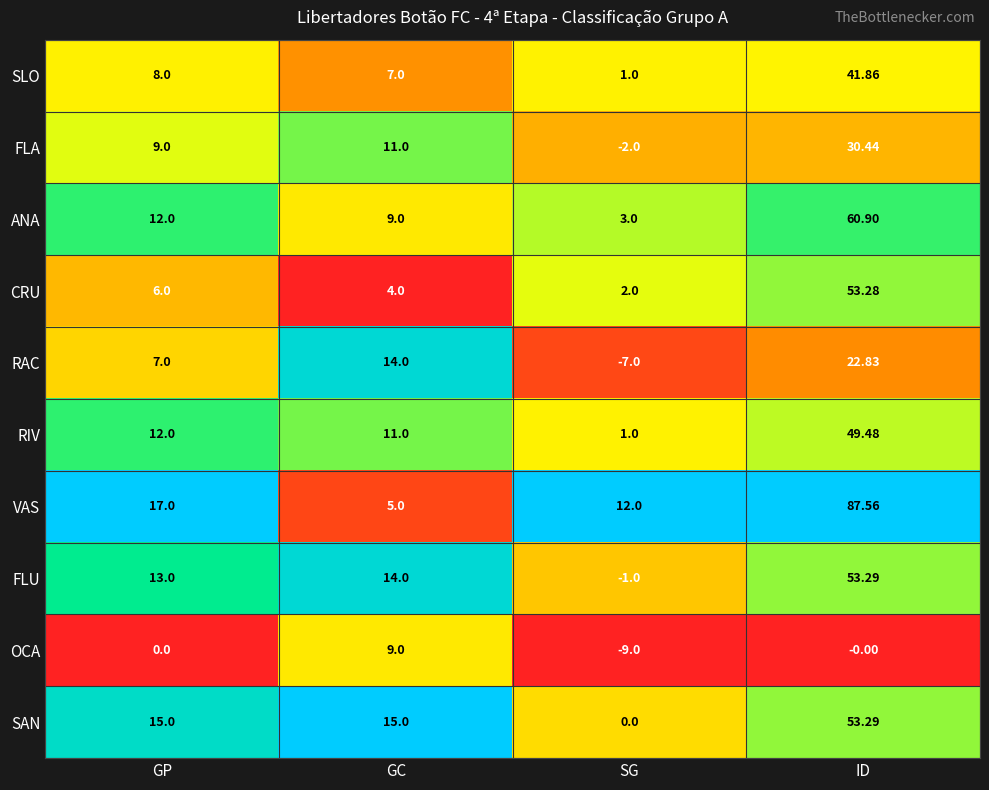

Rank the categories by SLO value from lowest to highest.

SG, GC, GP, ID